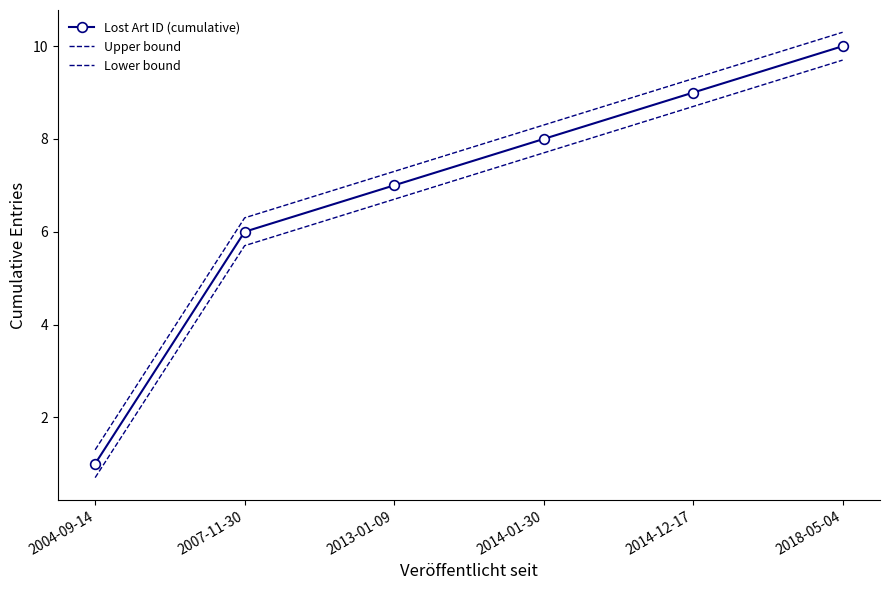

What is the average value of the Lower bound series?

6.5